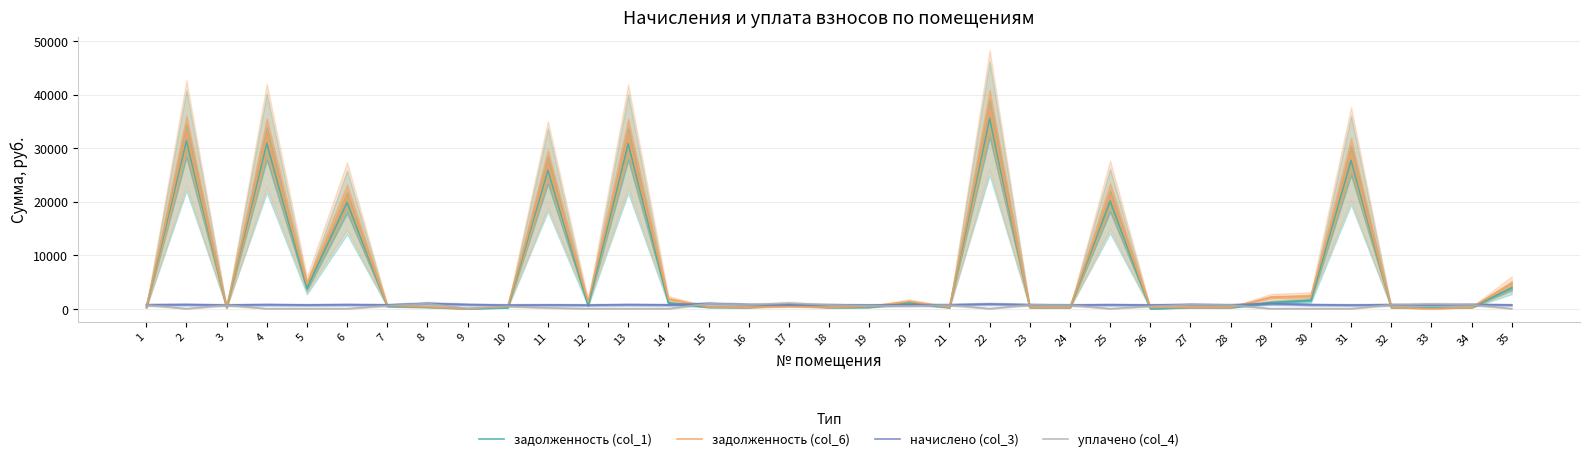

At which category does уплачено (col_4) reach its first local valley?

2